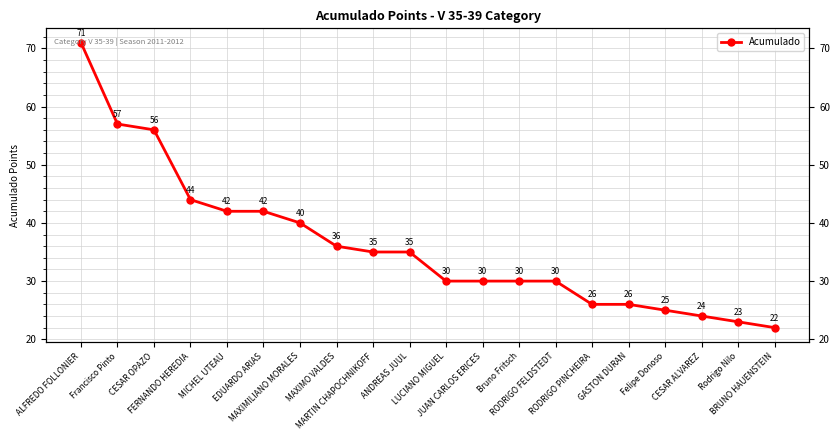

Reading right to left, transcribe all the data shown in this chart.

22	23	24	25	26	26	30	30	30	30	35	35	36	40	42	42	44	56	57	71